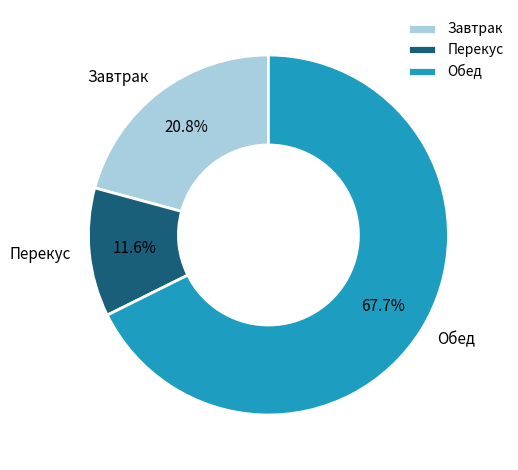

Which category has the biggest portion of the pie?

Обед